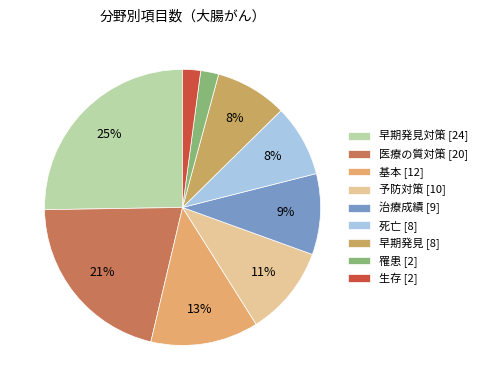

What is the largest slice in the pie chart?

早期発見対策 [24]